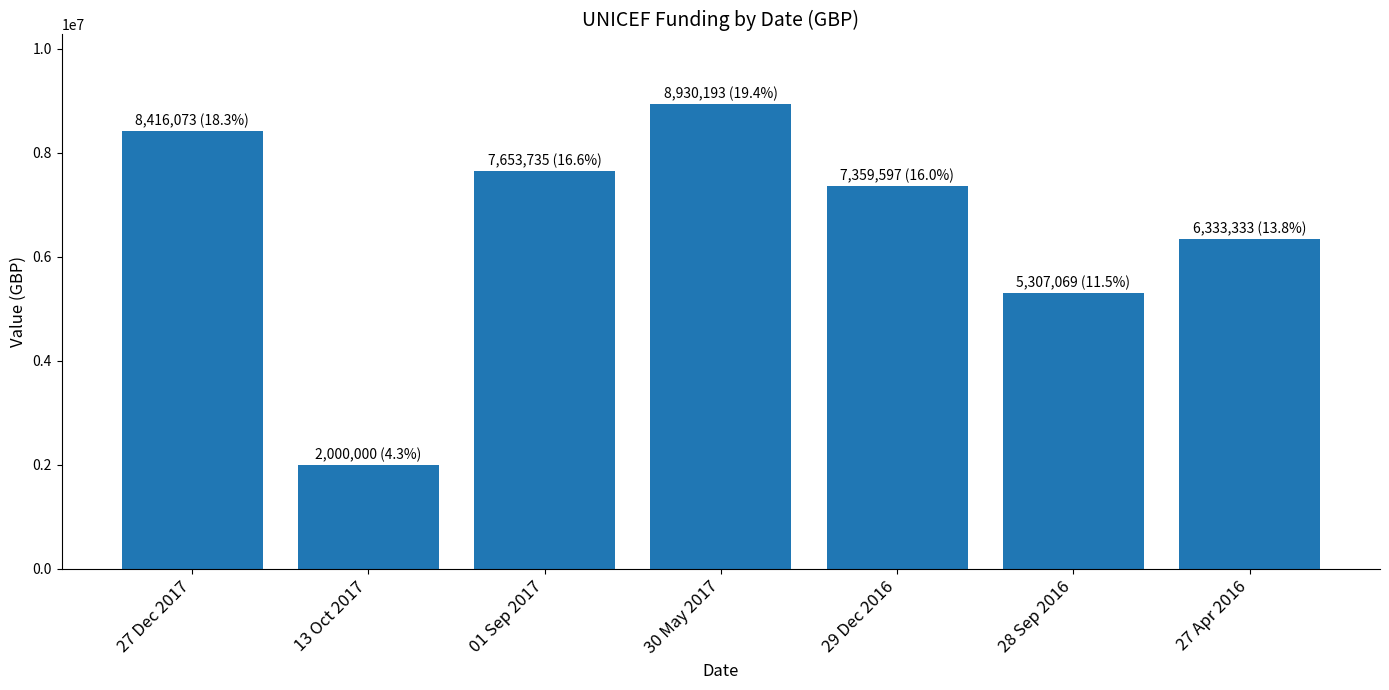

How many data points does each series have?

7